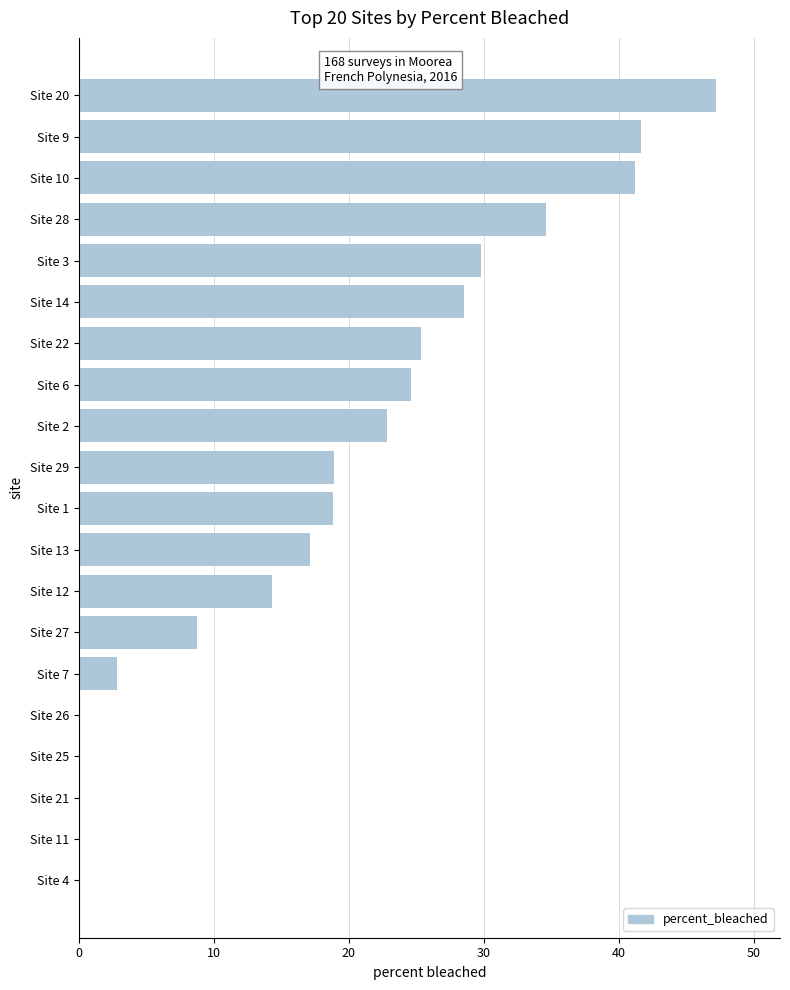

What is the sum of all values?

376.7